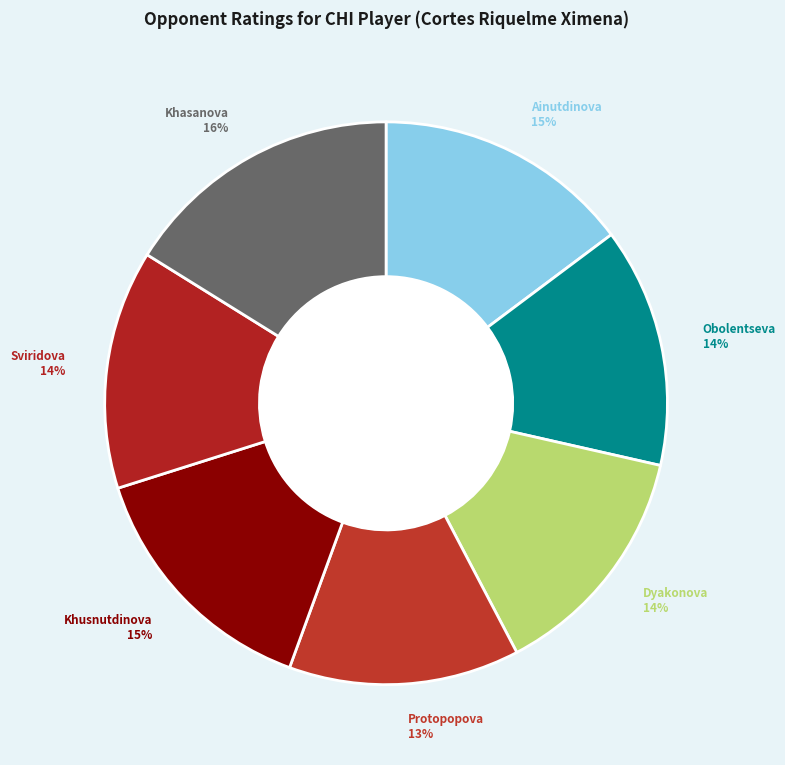

Count the number of slices in the pie.

7